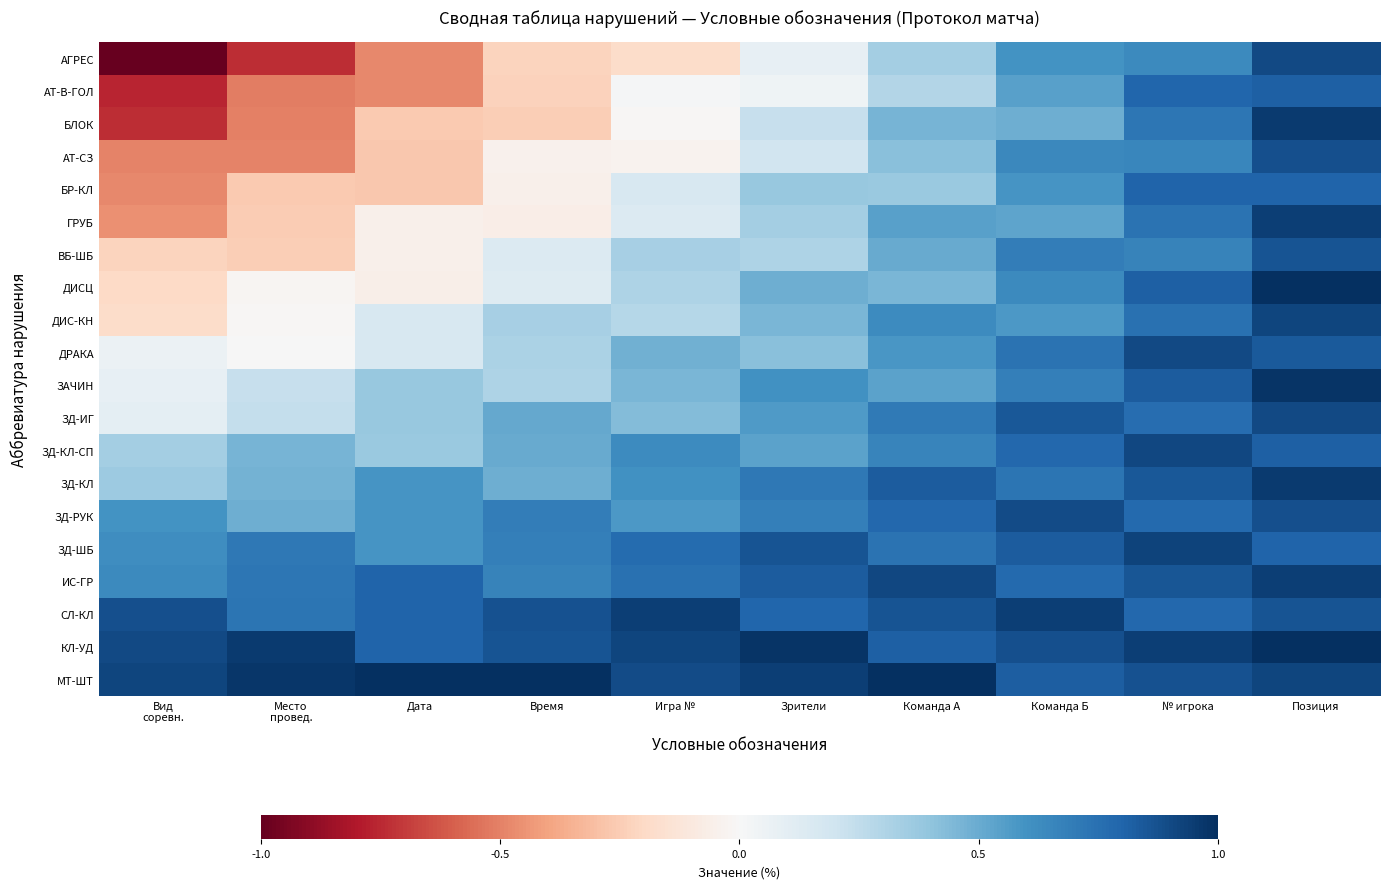

Reading left to right, what are all the values shown in this chart?

АГРЕС: Вид
соревн.=-1.0	Место
провед.=-0.7	Дата=-0.5	Время=-0.2	Игра №=-0.2	Зрители=0.1	Команда А=0.3	Команда Б=0.6	№ игрока=0.6	Позиция=0.9
АТ-В-ГОЛ: Вид
соревн.=-0.8	Место
провед.=-0.5	Дата=-0.5	Время=-0.2	Игра №=0.0	Зрители=0.0	Команда А=0.3	Команда Б=0.5	№ игрока=0.8	Позиция=0.8
БЛОК: Вид
соревн.=-0.7	Место
провед.=-0.5	Дата=-0.3	Время=-0.2	Игра №=-0.0	Зрители=0.2	Команда А=0.5	Команда Б=0.5	№ игрока=0.7	Позиция=1.0
АТ-СЗ: Вид
соревн.=-0.5	Место
провед.=-0.5	Дата=-0.3	Время=-0.0	Игра №=-0.0	Зрители=0.2	Команда А=0.4	Команда Б=0.6	№ игрока=0.7	Позиция=0.9
БР-КЛ: Вид
соревн.=-0.5	Место
провед.=-0.3	Дата=-0.3	Время=-0.1	Игра №=0.2	Зрители=0.4	Команда А=0.4	Команда Б=0.6	№ игрока=0.8	Позиция=0.8
ГРУБ: Вид
соревн.=-0.5	Место
провед.=-0.3	Дата=-0.1	Время=-0.1	Игра №=0.1	Зрители=0.3	Команда А=0.5	Команда Б=0.5	№ игрока=0.7	Позиция=0.9
ВБ-ШБ: Вид
соревн.=-0.2	Место
провед.=-0.2	Дата=-0.1	Время=0.1	Игра №=0.3	Зрители=0.3	Команда А=0.5	Команда Б=0.7	№ игрока=0.7	Позиция=0.9
ДИСЦ: Вид
соревн.=-0.2	Место
провед.=-0.0	Дата=-0.1	Время=0.1	Игра №=0.3	Зрители=0.5	Команда А=0.5	Команда Б=0.6	№ игрока=0.8	Позиция=1.0
ДИС-КН: Вид
соревн.=-0.2	Место
провед.=-0.0	Дата=0.2	Время=0.3	Игра №=0.3	Зрители=0.5	Команда А=0.6	Команда Б=0.6	№ игрока=0.7	Позиция=0.9
ДРАКА: Вид
соревн.=0.1	Место
провед.=-0.0	Дата=0.2	Время=0.3	Игра №=0.5	Зрители=0.4	Команда А=0.6	Команда Б=0.7	№ игрока=0.9	Позиция=0.8
ЗАЧИН: Вид
соревн.=0.1	Место
провед.=0.2	Дата=0.4	Время=0.3	Игра №=0.5	Зрители=0.6	Команда А=0.5	Команда Б=0.7	№ игрока=0.8	Позиция=1.0
ЗД-ИГ: Вид
соревн.=0.1	Место
провед.=0.2	Дата=0.4	Время=0.5	Игра №=0.4	Зрители=0.6	Команда А=0.7	Команда Б=0.8	№ игрока=0.8	Позиция=0.9
ЗД-КЛ-СП: Вид
соревн.=0.3	Место
провед.=0.5	Дата=0.4	Время=0.5	Игра №=0.6	Зрители=0.5	Команда А=0.7	Команда Б=0.8	№ игрока=0.9	Позиция=0.8
ЗД-КЛ: Вид
соревн.=0.4	Место
провед.=0.5	Дата=0.6	Время=0.5	Игра №=0.6	Зрители=0.7	Команда А=0.8	Команда Б=0.7	№ игрока=0.8	Позиция=1.0
ЗД-РУК: Вид
соревн.=0.6	Место
провед.=0.5	Дата=0.6	Время=0.7	Игра №=0.6	Зрители=0.7	Команда А=0.8	Команда Б=0.9	№ игрока=0.8	Позиция=0.9
ЗД-ШБ: Вид
соревн.=0.6	Место
провед.=0.7	Дата=0.6	Время=0.7	Игра №=0.8	Зрители=0.9	Команда А=0.7	Команда Б=0.8	№ игрока=0.9	Позиция=0.8
ИС-ГР: Вид
соревн.=0.6	Место
провед.=0.7	Дата=0.8	Время=0.7	Игра №=0.7	Зрители=0.8	Команда А=0.9	Команда Б=0.8	№ игрока=0.9	Позиция=0.9
СЛ-КЛ: Вид
соревн.=0.9	Место
провед.=0.7	Дата=0.8	Время=0.9	Игра №=0.9	Зрители=0.8	Команда А=0.9	Команда Б=0.9	№ игрока=0.8	Позиция=0.9
КЛ-УД: Вид
соревн.=0.9	Место
провед.=1.0	Дата=0.8	Время=0.9	Игра №=0.9	Зрители=1.0	Команда А=0.8	Команда Б=0.9	№ игрока=0.9	Позиция=1.0
МТ-ШТ: Вид
соревн.=0.9	Место
провед.=1.0	Дата=1.0	Время=1.0	Игра №=0.9	Зрители=0.9	Команда А=1.0	Команда Б=0.8	№ игрока=0.9	Позиция=0.9